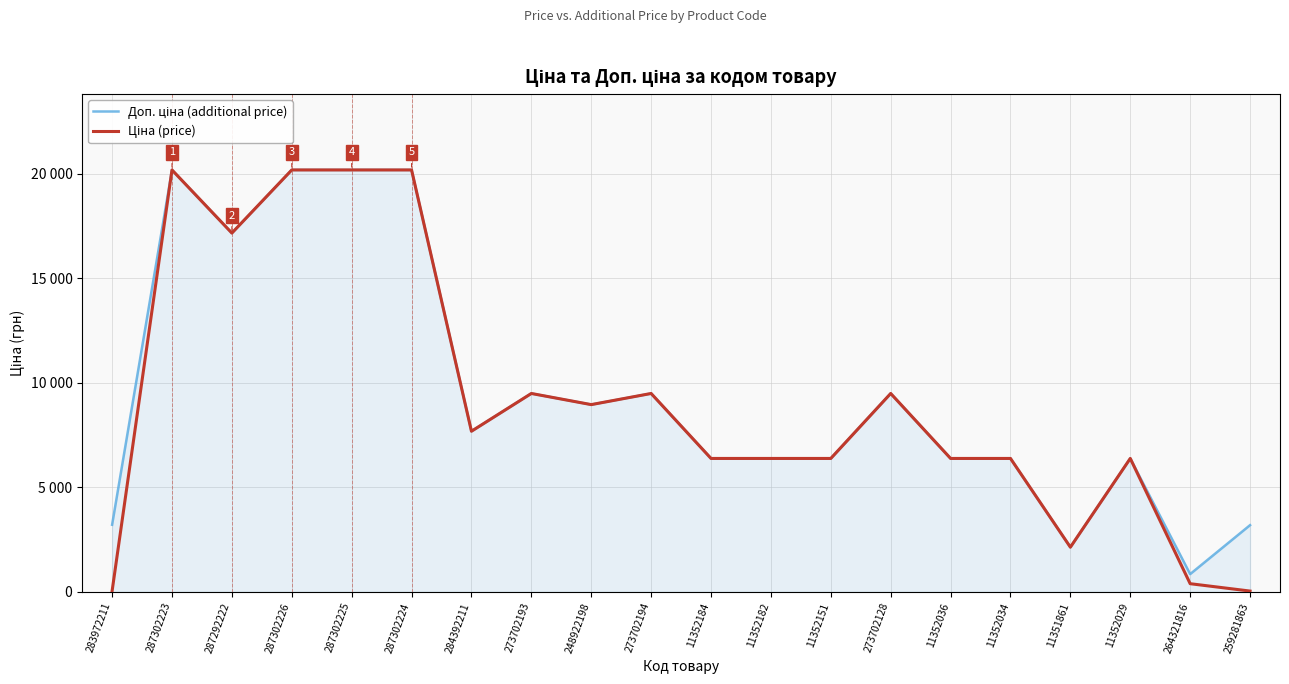

In Ціна (price), how many points are higher than both neighbors (excluding endpoints)?

5